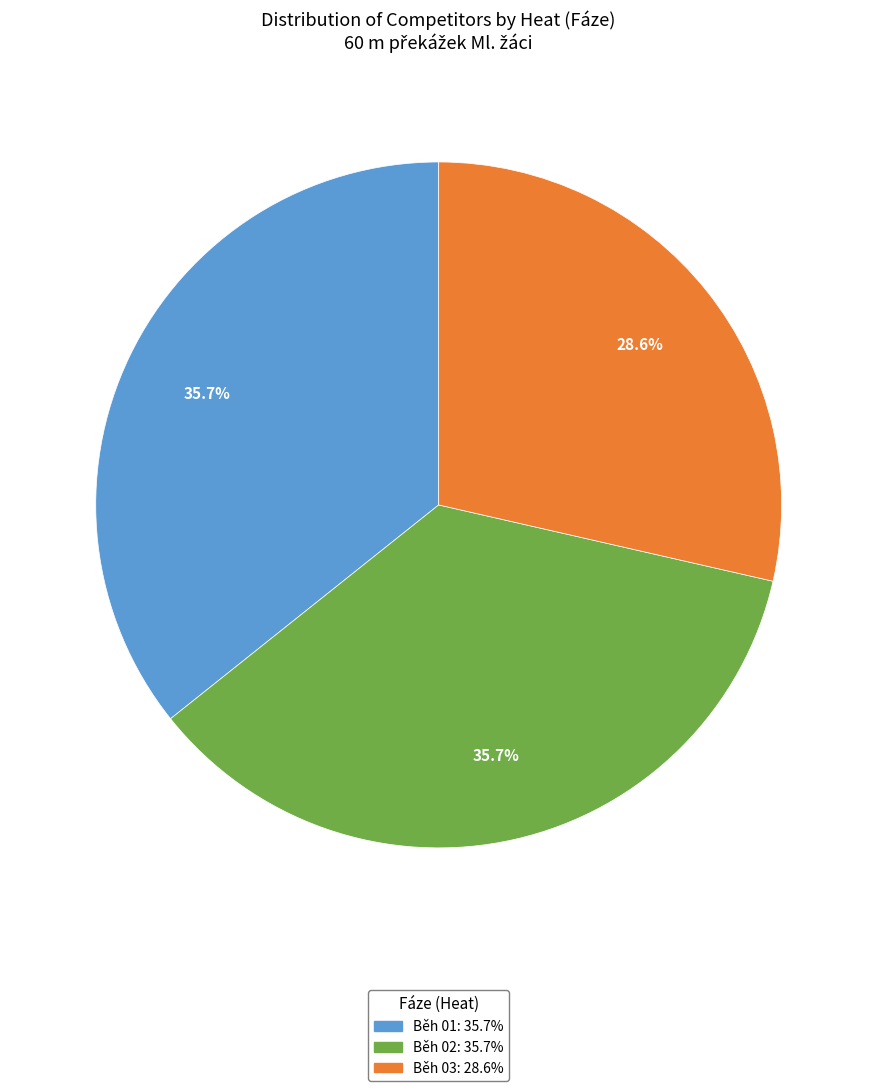

Does any single category account for the majority?

No